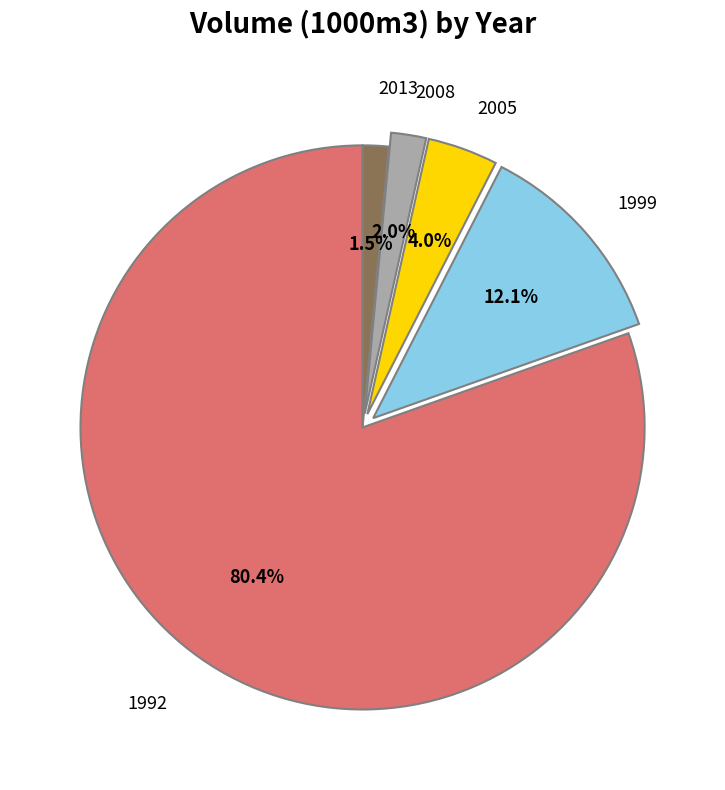

To the nearest percent, what is the average slice percentage?

20%